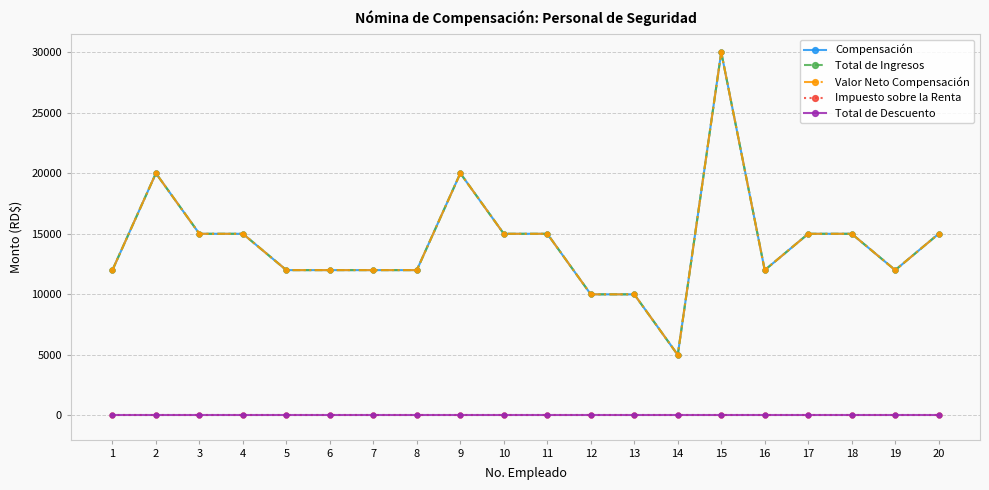

Which series has the largest range (max minus min)?

Compensación